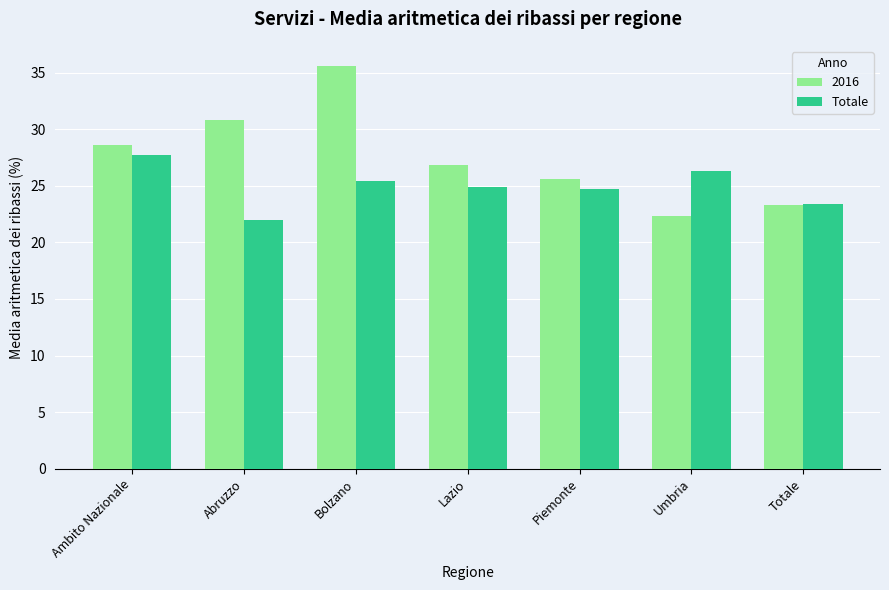

Rank the series by their average value, from lowest to highest.

Totale, 2016